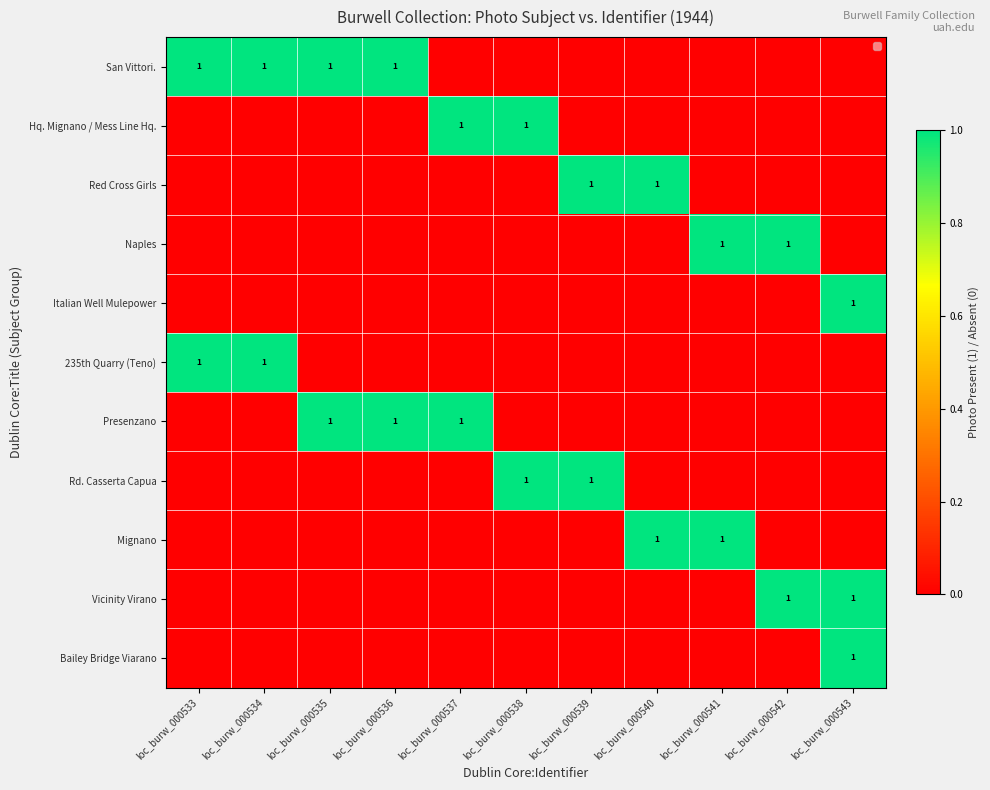

Which series has the largest total across all categories?

San Vittori.